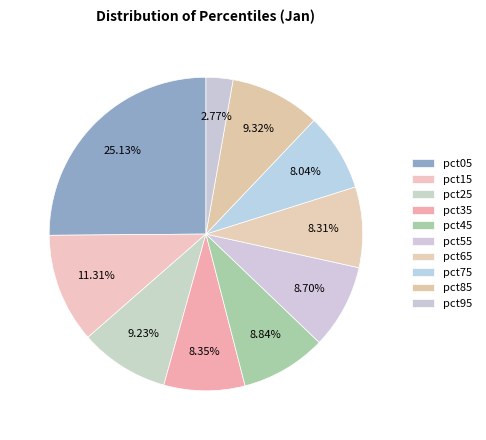

What percentage is NOT represented by pct85?

90.7%